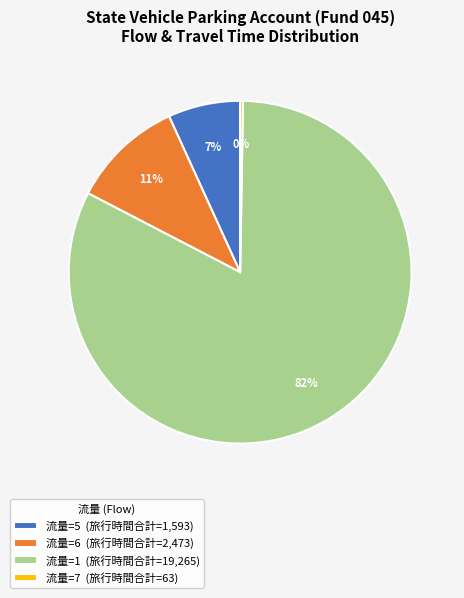

What percentage is the 流量=5 (旅行時間合計=1,593) slice, to the nearest percent?

7%